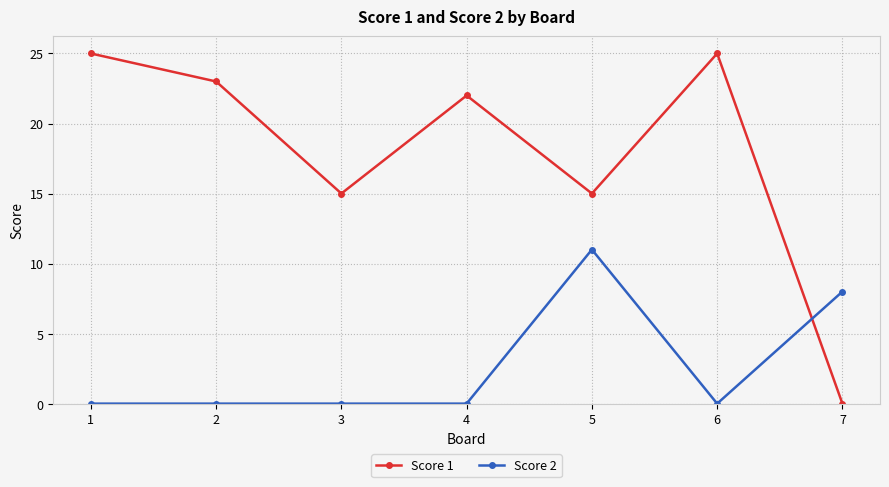

What is the value of the Score 1 point at the 2nd from the left?

23